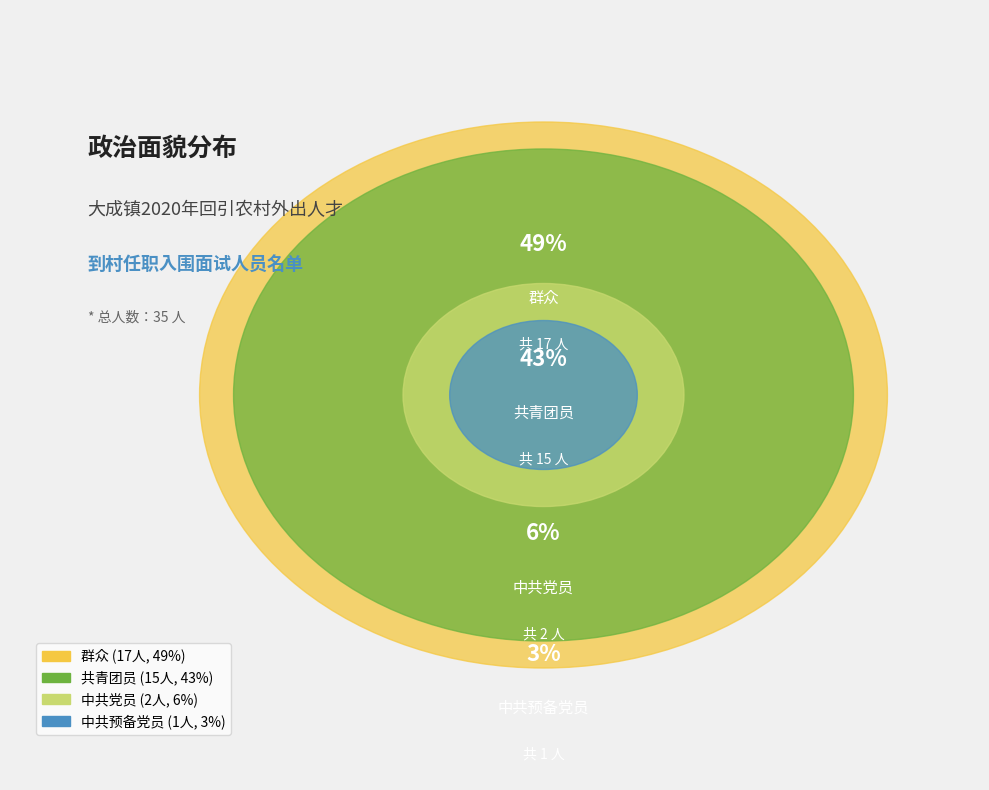

Is it true that 中共党员 is 15% of the pie?

False